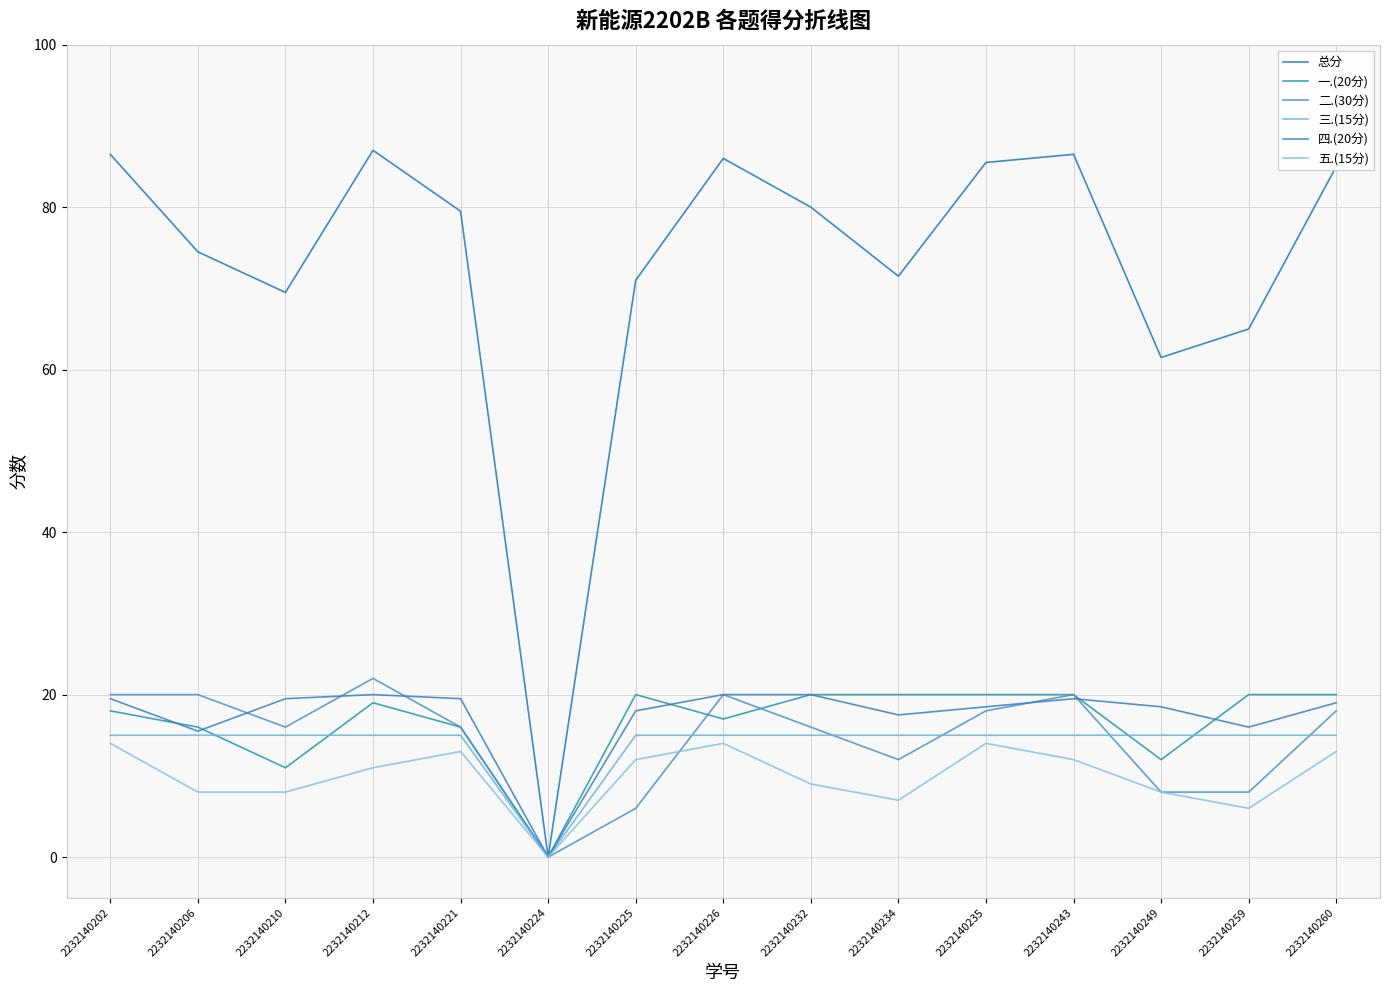

Which series has the widest spread of values?

总分